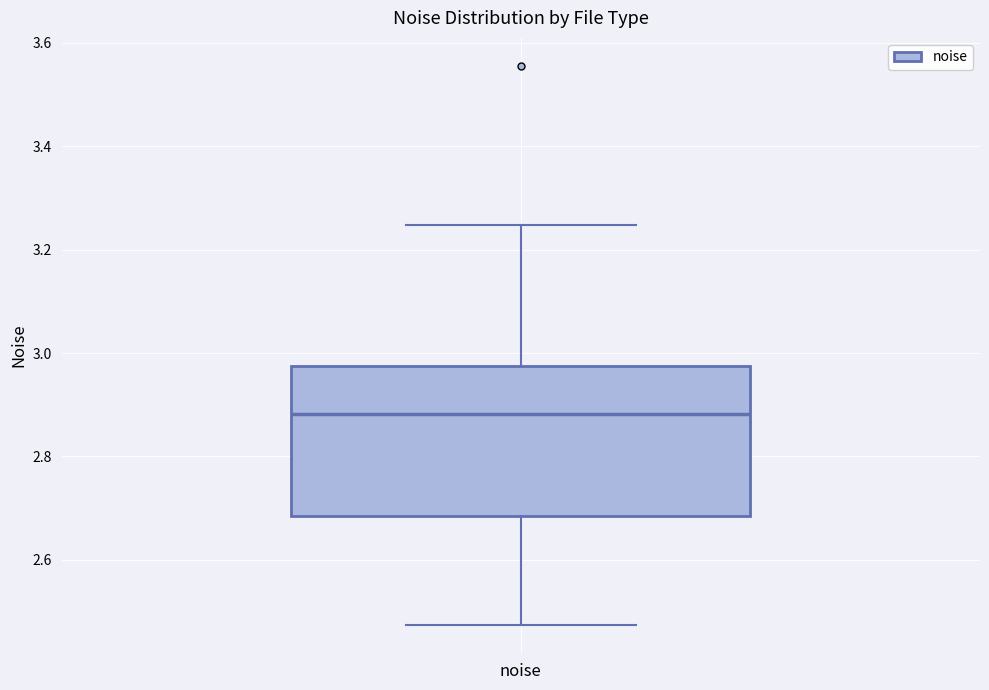

Transcribe this box plot: give where the median line is, the range the box spans, and where the two whiskers end, as read against the y-axis. The values are not printed on the chart, so give them approximately, as read against the axis.

median 2.88, box 2.68 to 2.98, whiskers 2.48 to 3.24